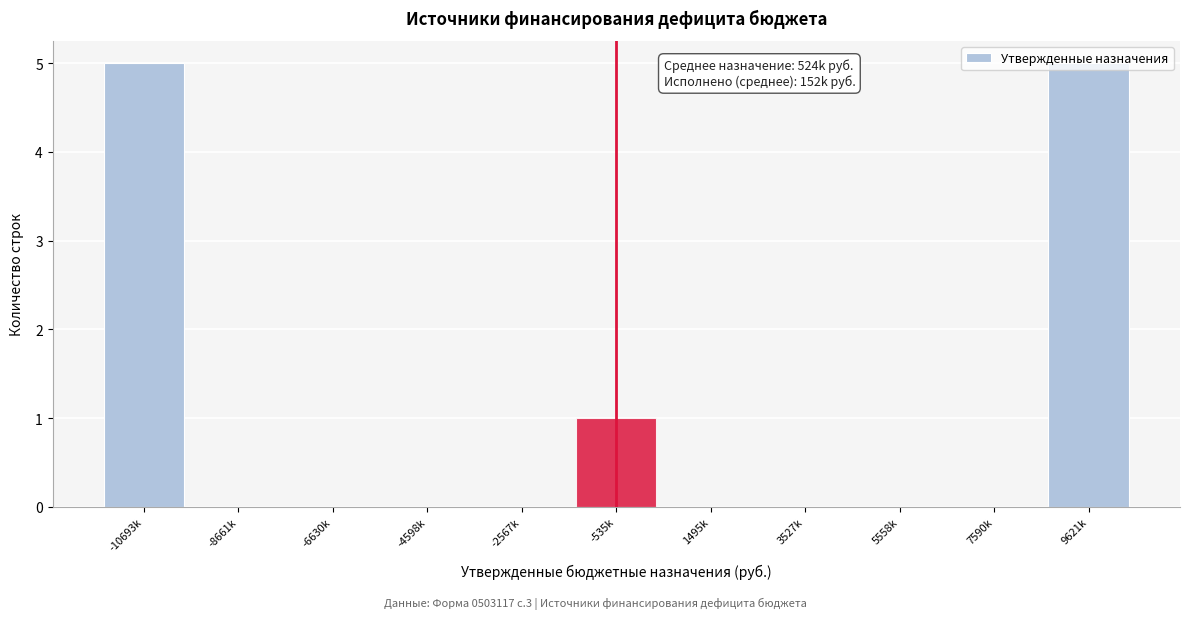

What is the maximum value shown in the chart?

5